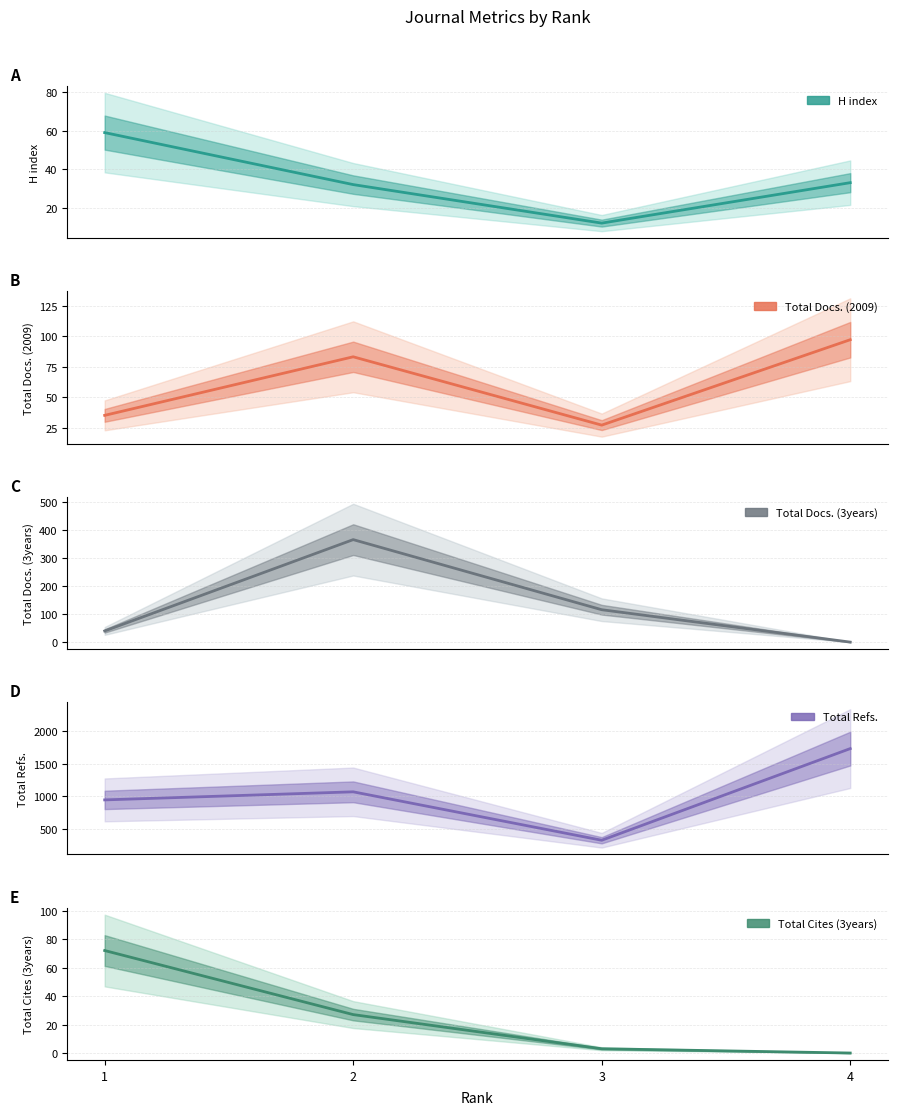

Which series changed the most between 1 and 2?

Total Docs. (3years)